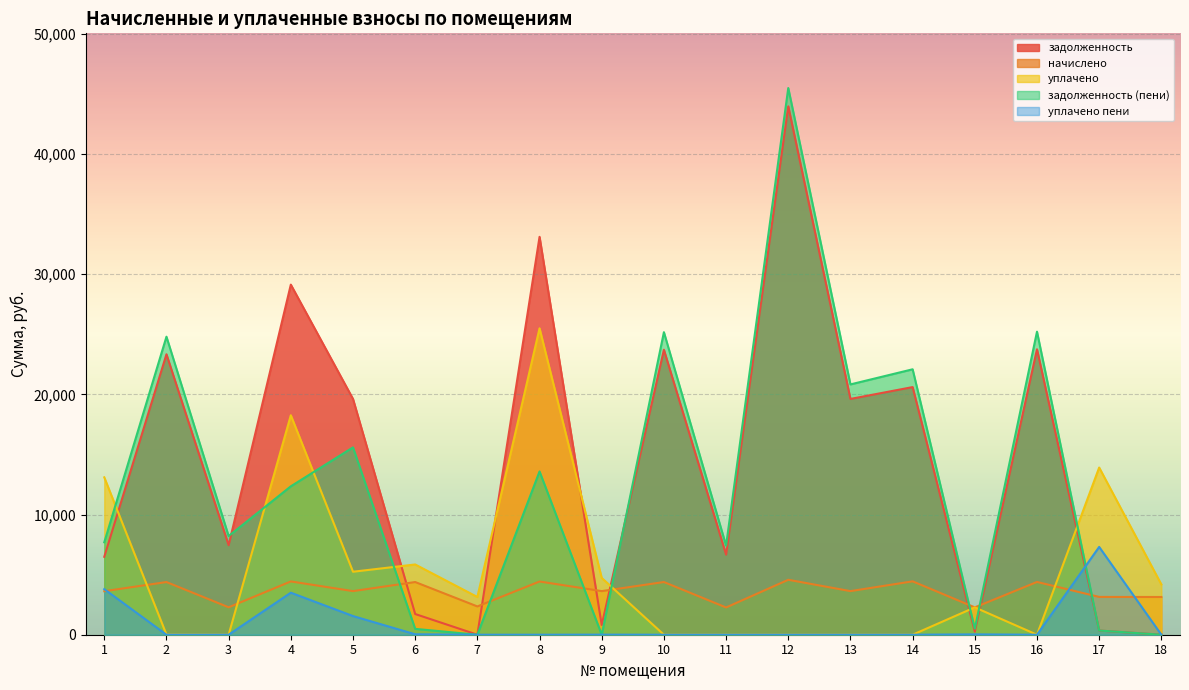

Between 10 and 18, which series saw the biggest shift?

задолженность (пени)